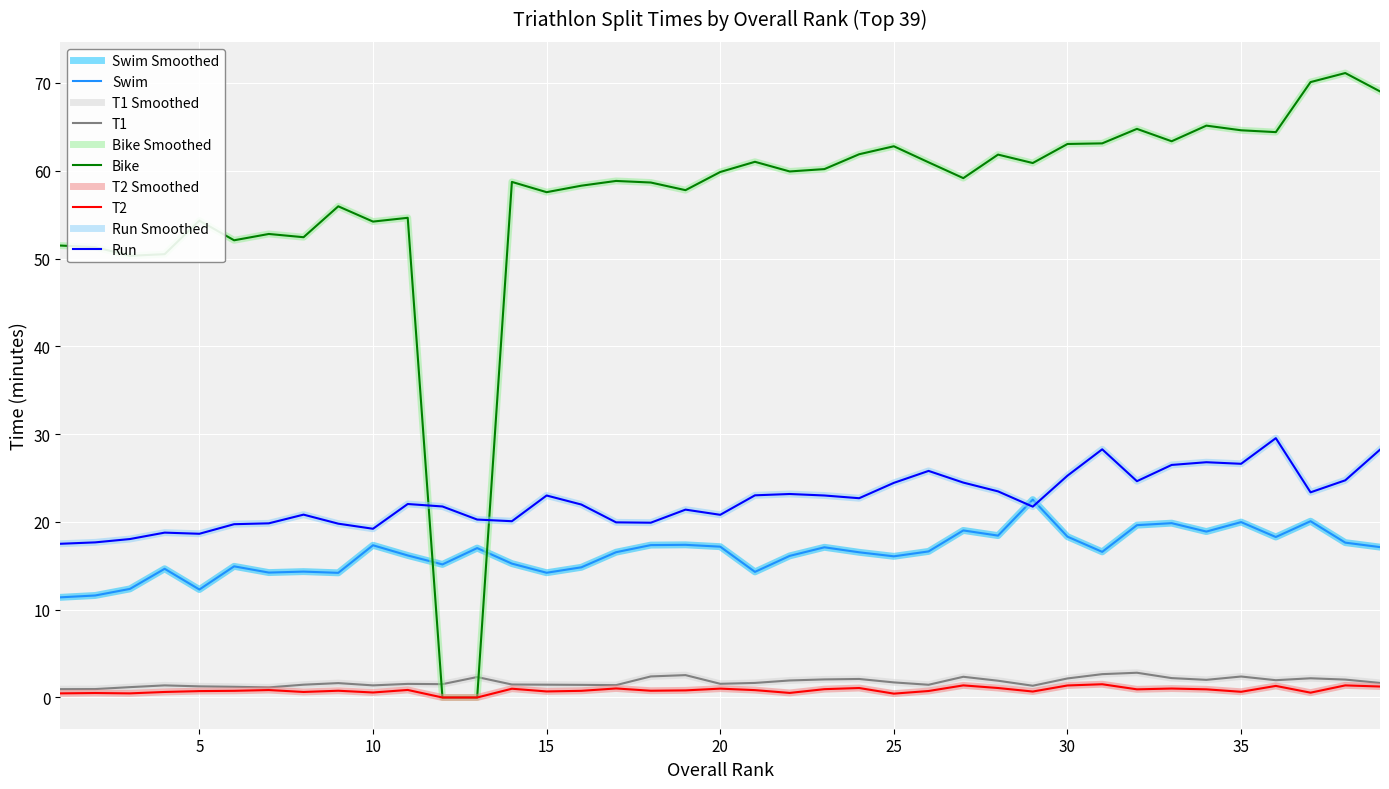

Is this an area chart (filled region under the line)?

No